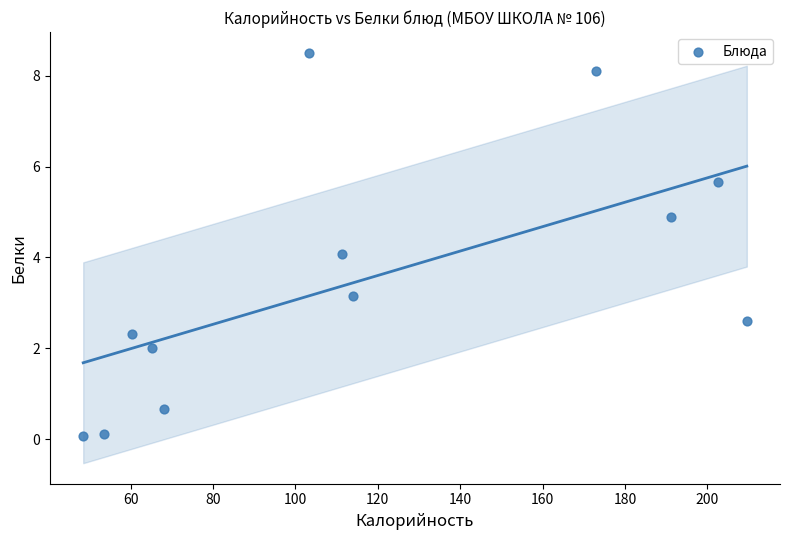

What is the average X value?

116.7